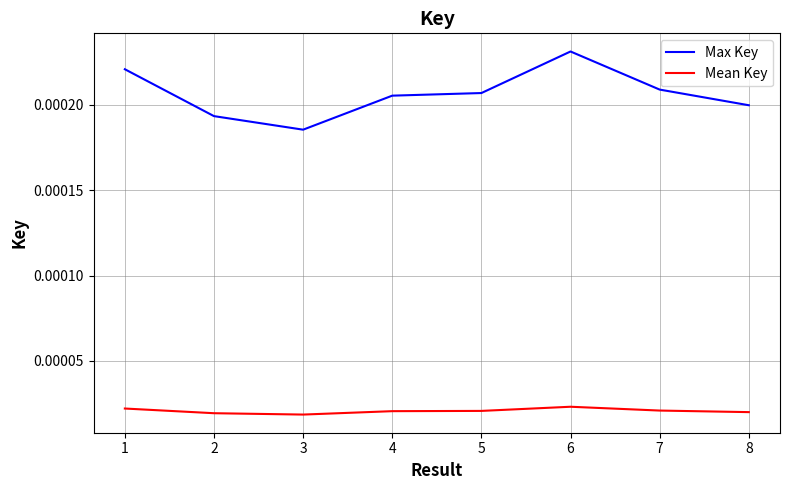

Is the value of Max Key at 2 greater than the value of Mean Key at 6?

Yes